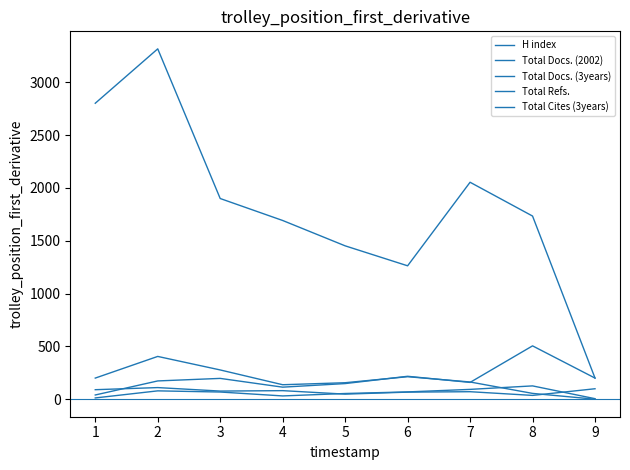

What is the value of the Total Refs. point at the 8th from the left?

1734